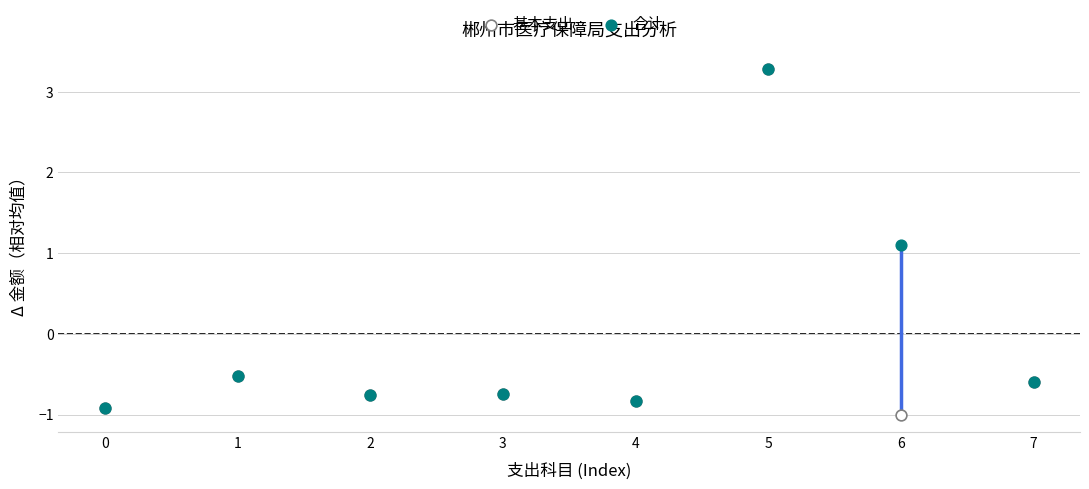

In the 合计 series, what Y value is closest to 1?

1.1